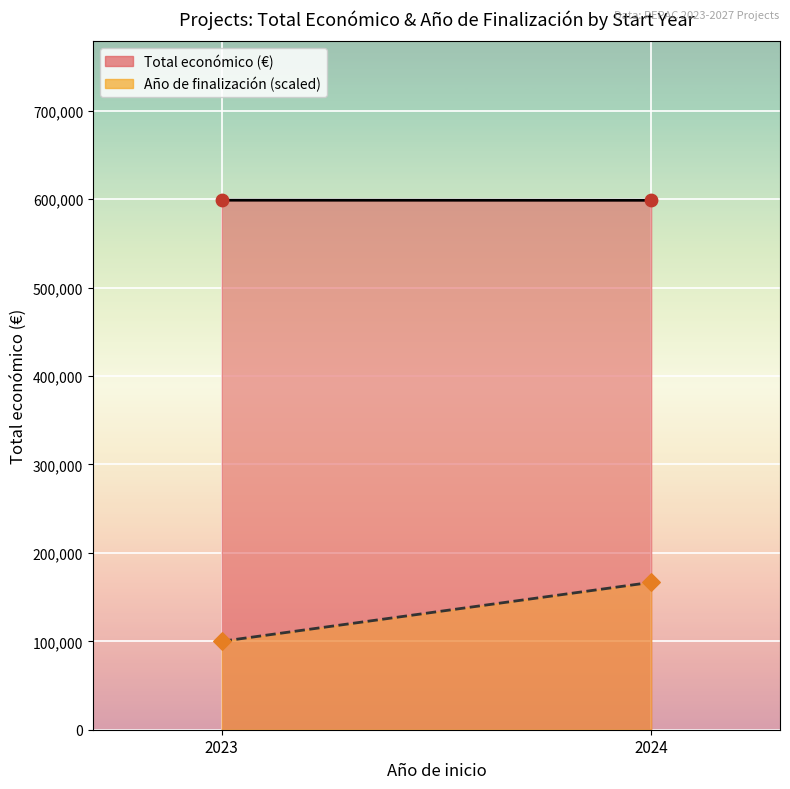

Is the value of Año de finalización (scaled) at 2024 greater than the value of Total económico (€) at 2023?

No